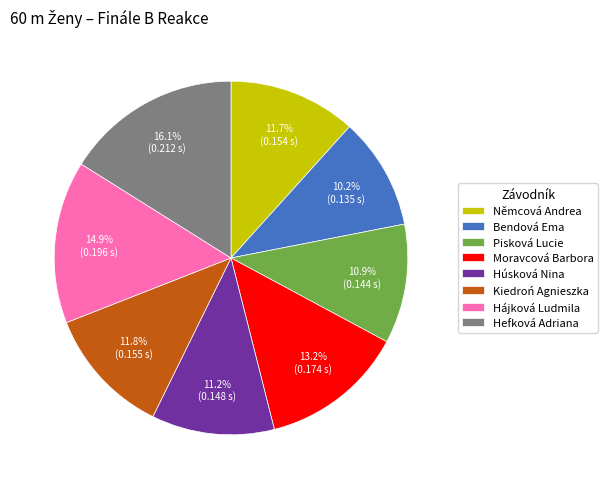

True or false: Húsková Nina accounts for 17% of the total.

False